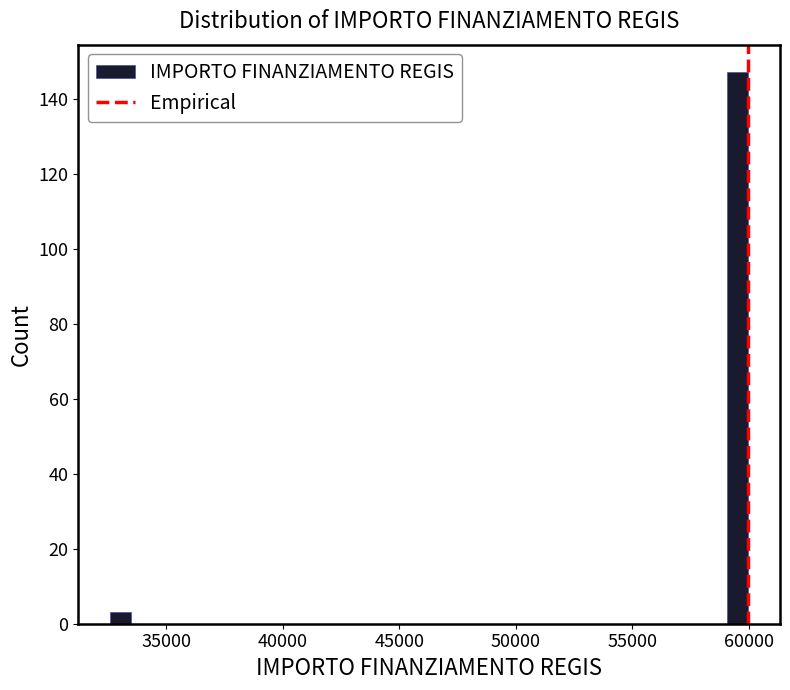

Read against the x-axis, roughly where is the centre of the tallest bar?

59500